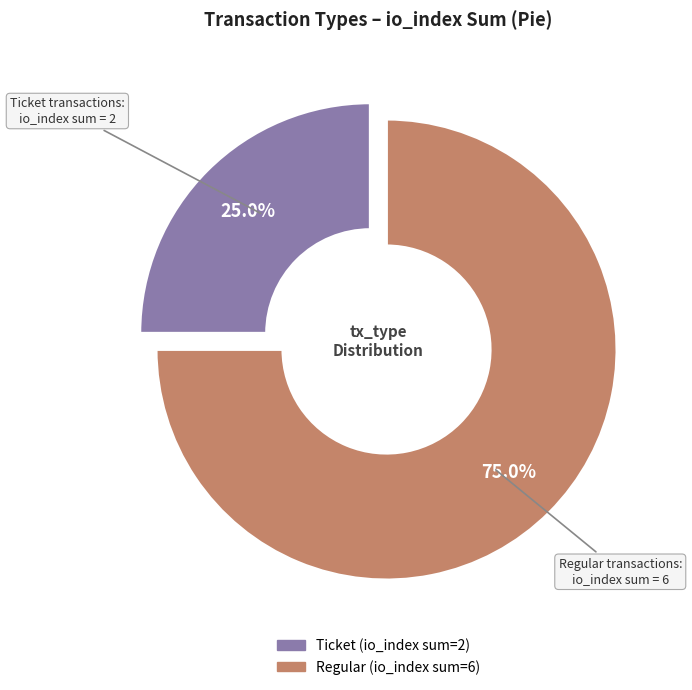

Rank the categories by value from lowest to highest.

Ticket, Regular